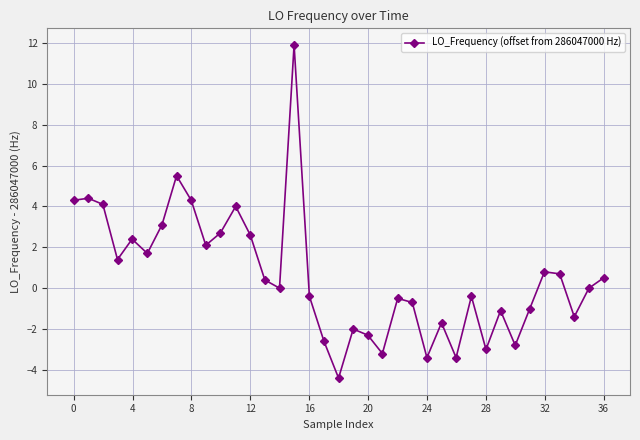

How many distinct data groups are displayed?

1